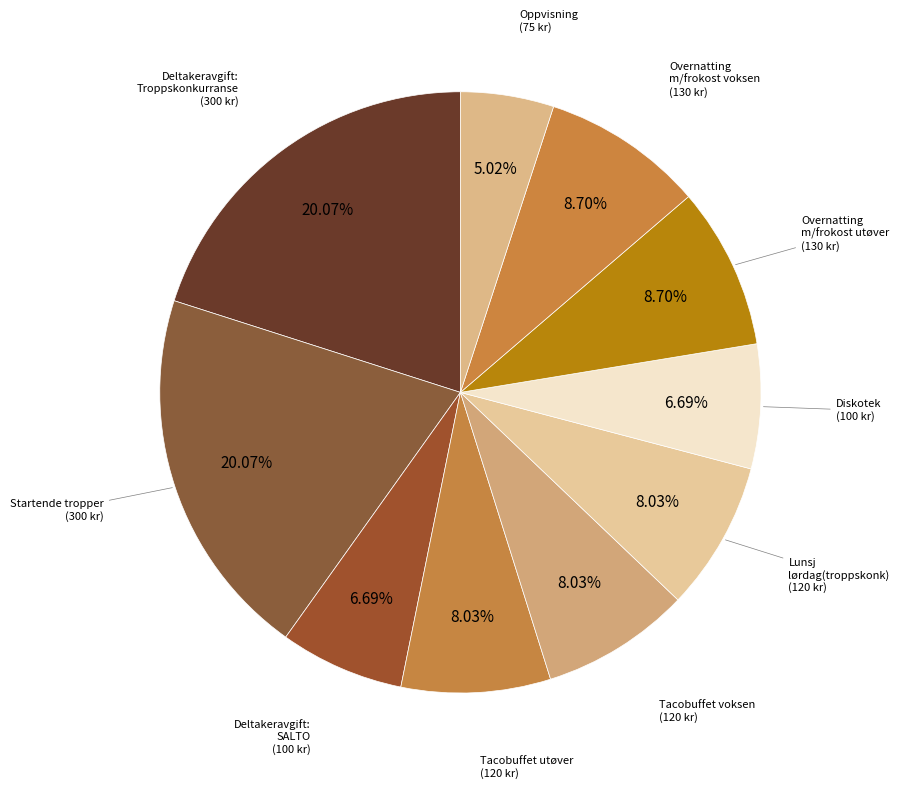

Count the number of slices in the pie.

10